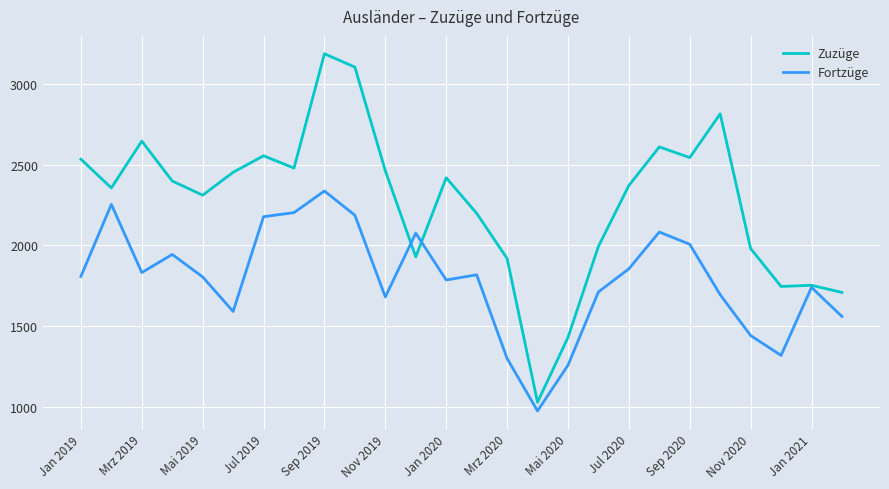

Count the number of categories in the chart.

26